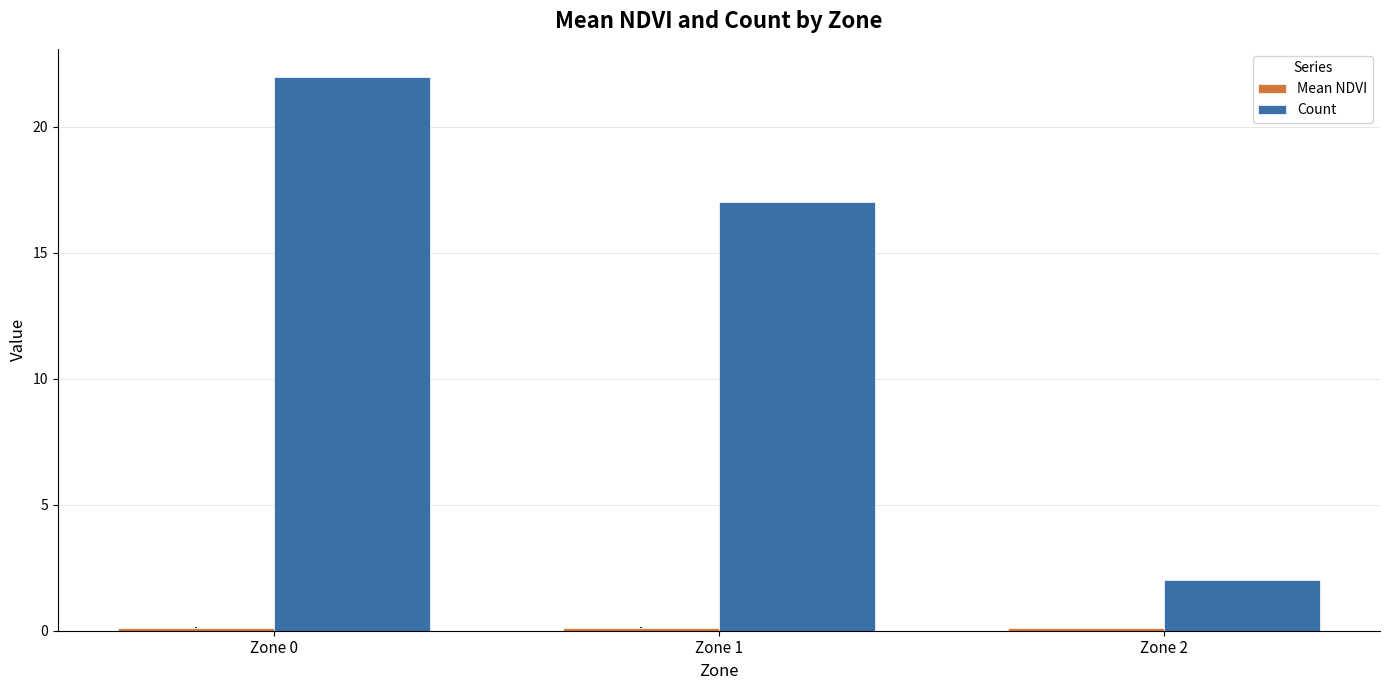

Which series has the largest total across all categories?

Count